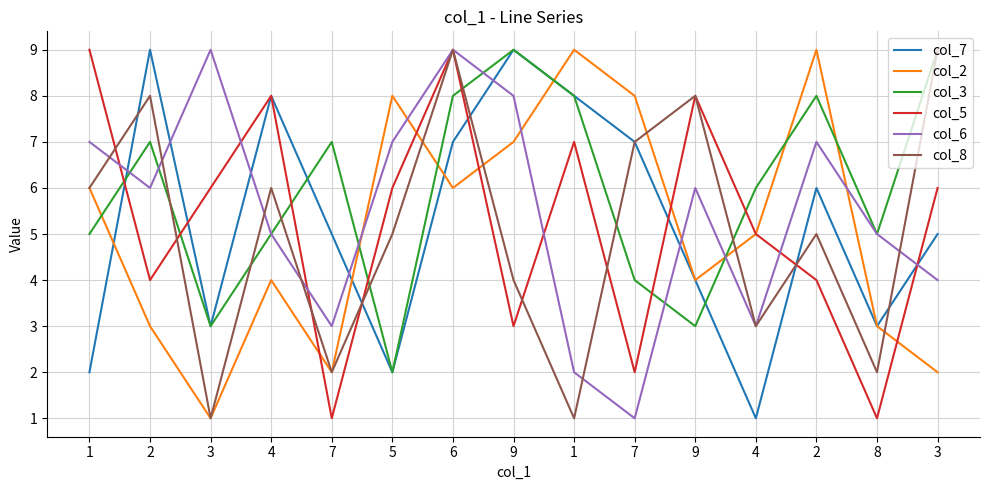

True or false: col_7 has more than 1 points higher than both neighbors.

True